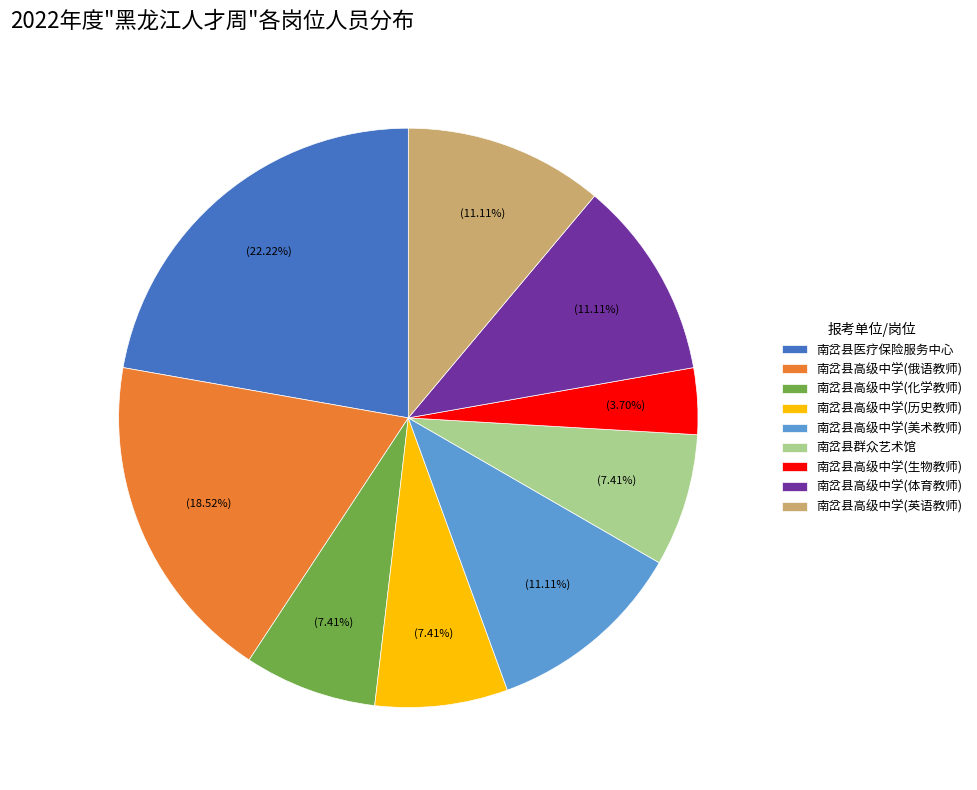

How many segments does this pie chart have?

9